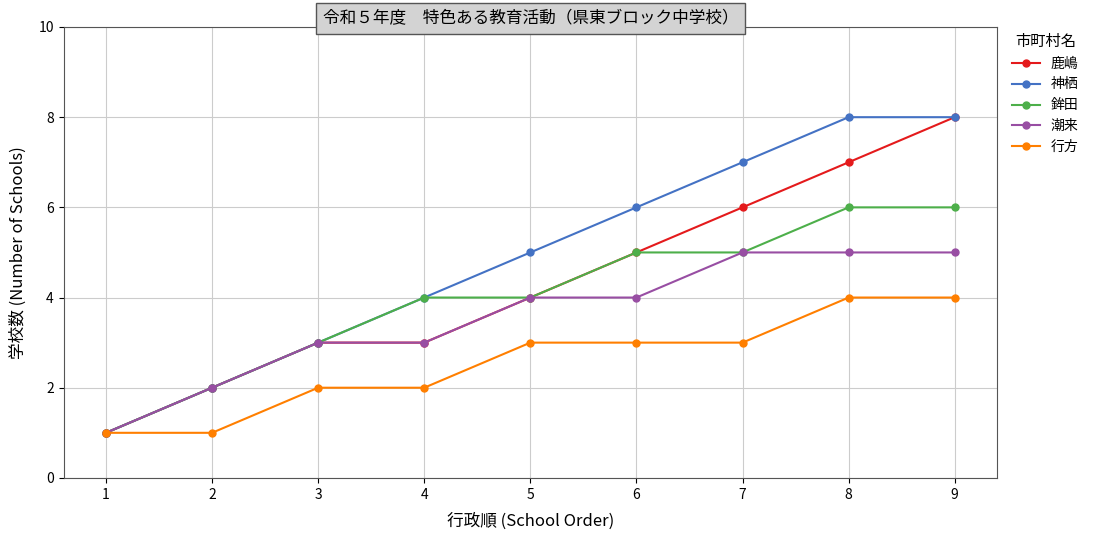

The value of 鹿嶋 at 7 is 6. True or false?

True